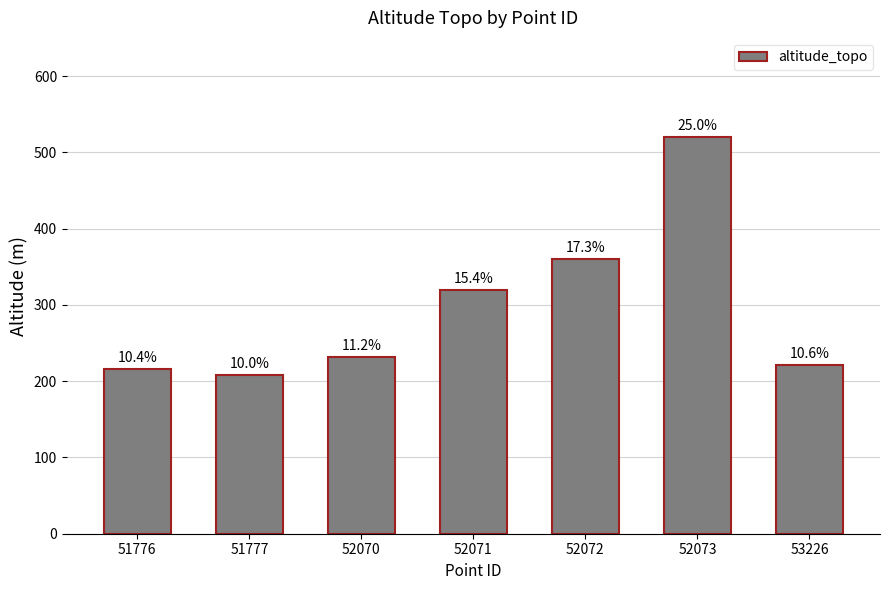

What is the difference between the values at 51776 and 51777?

8.0